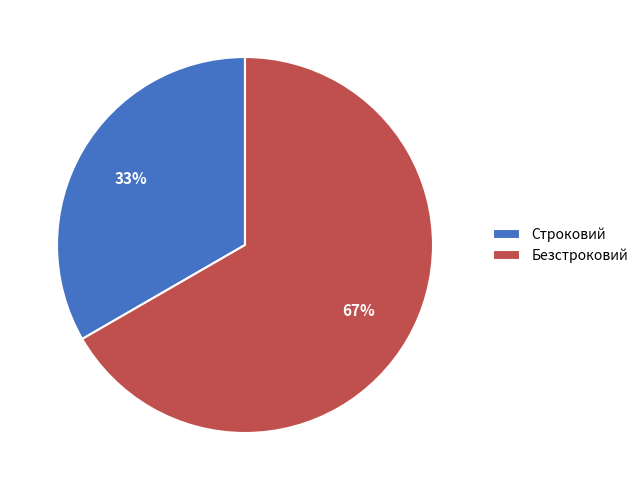

How many slices are in this pie chart?

2